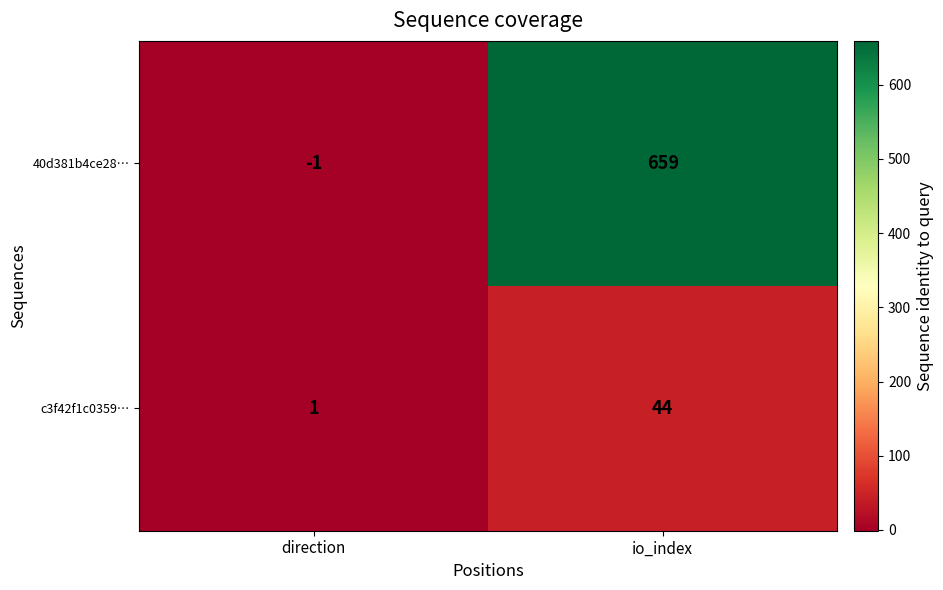

What is the sum of all 40d381b4ce28… values?

658